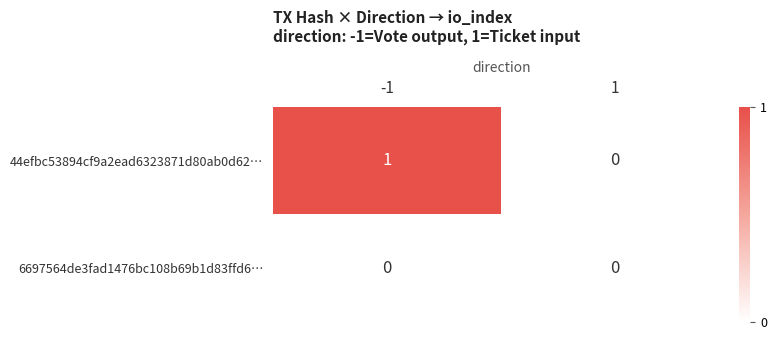

List the labels in order of 44efbc53894cf9a2ead6323871d80ab0d62… value, largest first.

-1, 1